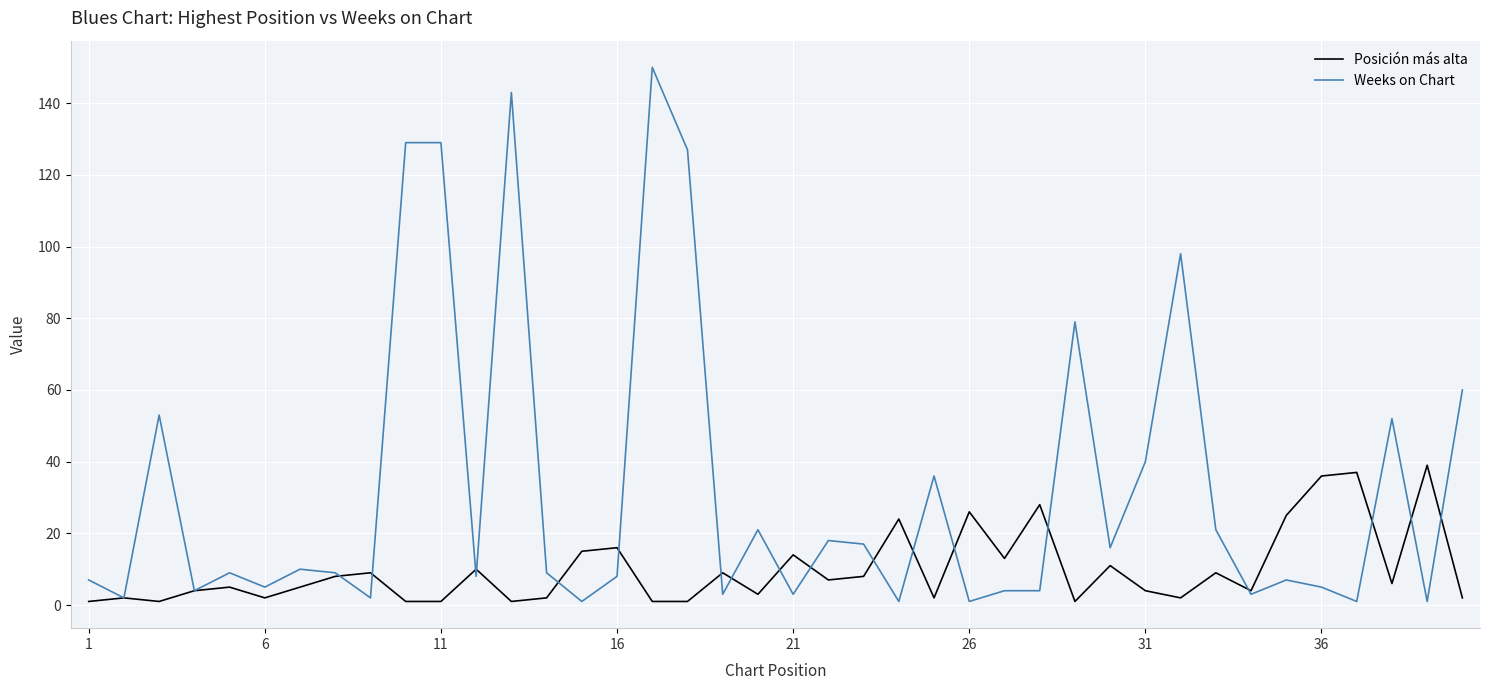

After their last crossing, which series has the higher values: Weeks on Chart or Posición más alta?

Weeks on Chart